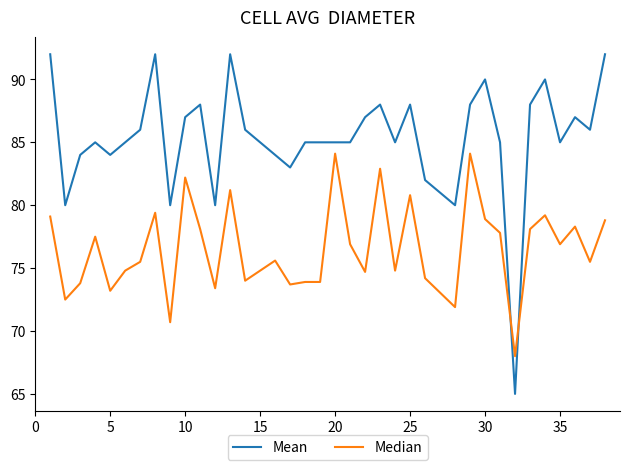

List the series in order of their peak value, highest first.

Mean, Median